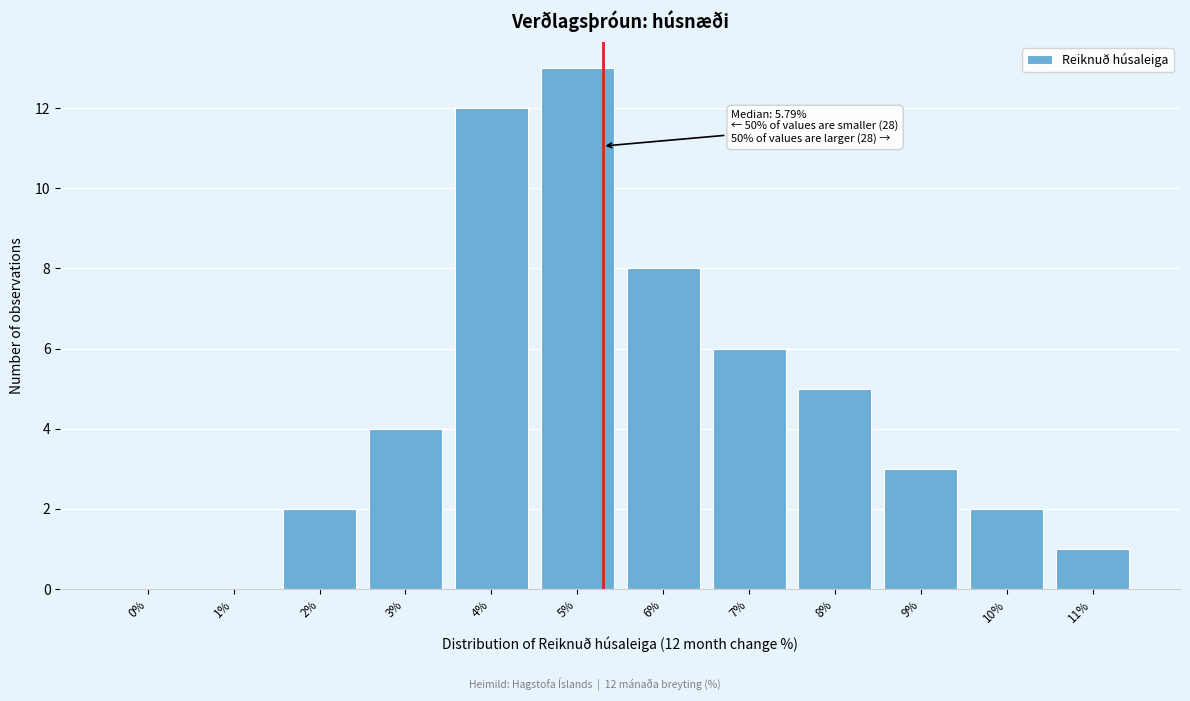

Reading left to right, transcribe all the data shown in this chart.

0%=0	1%=0	2%=2	3%=4	4%=12	5%=13	6%=8	7%=6	8%=5	9%=3	10%=2	11%=1